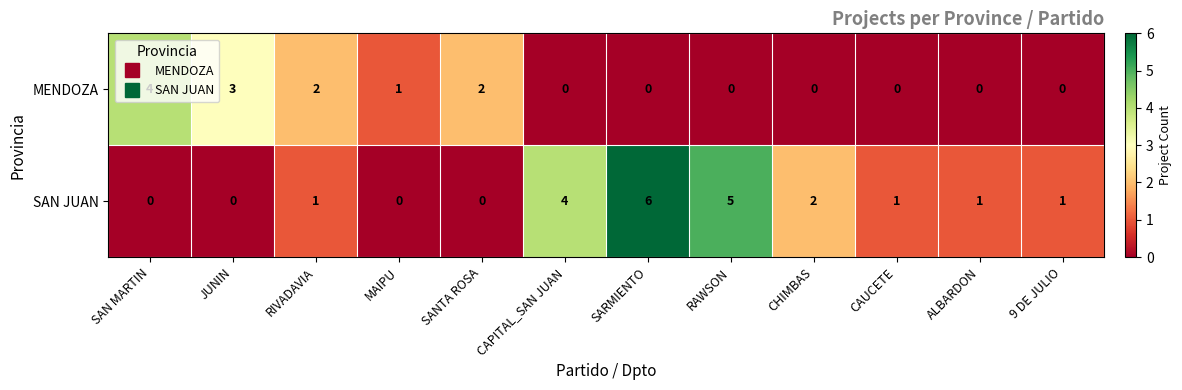

At which category does the chart reach its peak across all series?

SARMIENTO